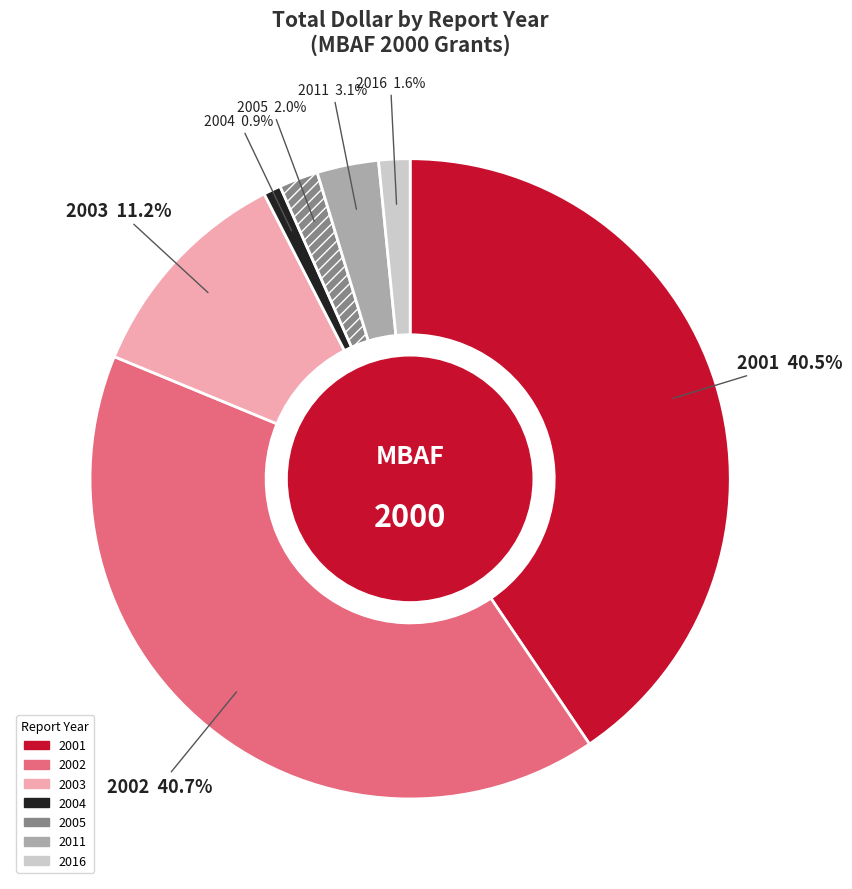

Does any single category account for the majority?

No